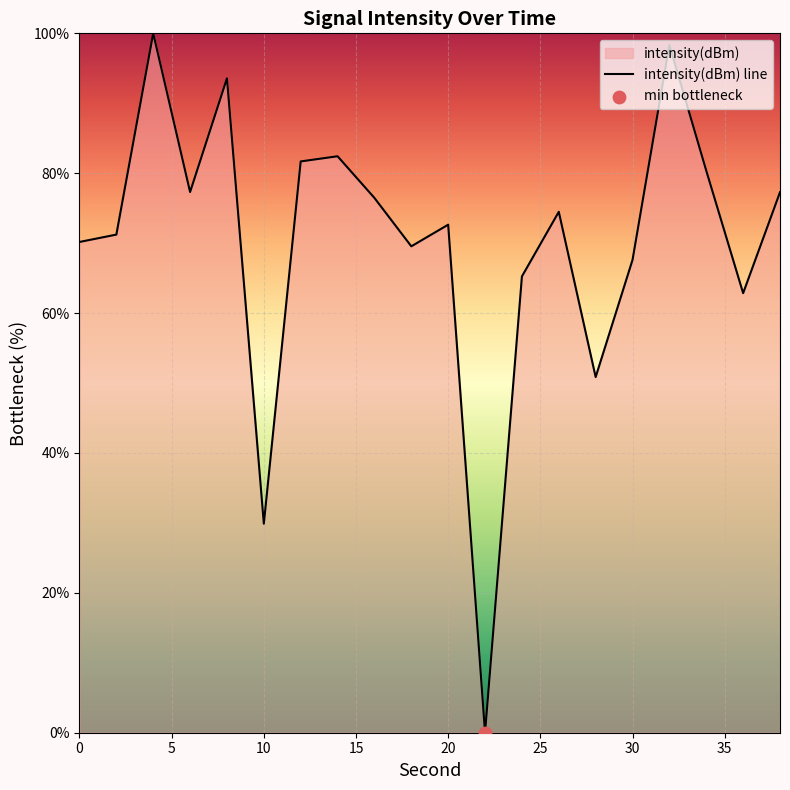

What is the difference between the maximum and minimum values?

100.0